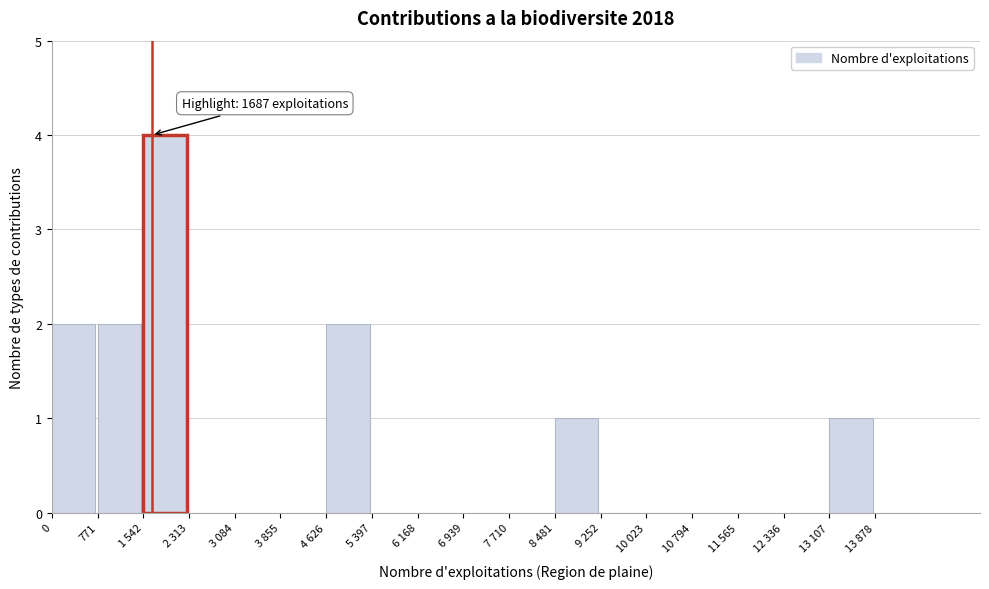

Reading right to left, transcribe all the data shown in this chart.

13 878=0	13 107=1	12 336=0	11 565=0	10 794=0	10 023=0	9 252=0	8 481=1	7 710=0	6 939=0	6 168=0	5 397=0	4 626=2	3 855=0	3 084=0	2 313=0	1 542=4	771=2	0=2